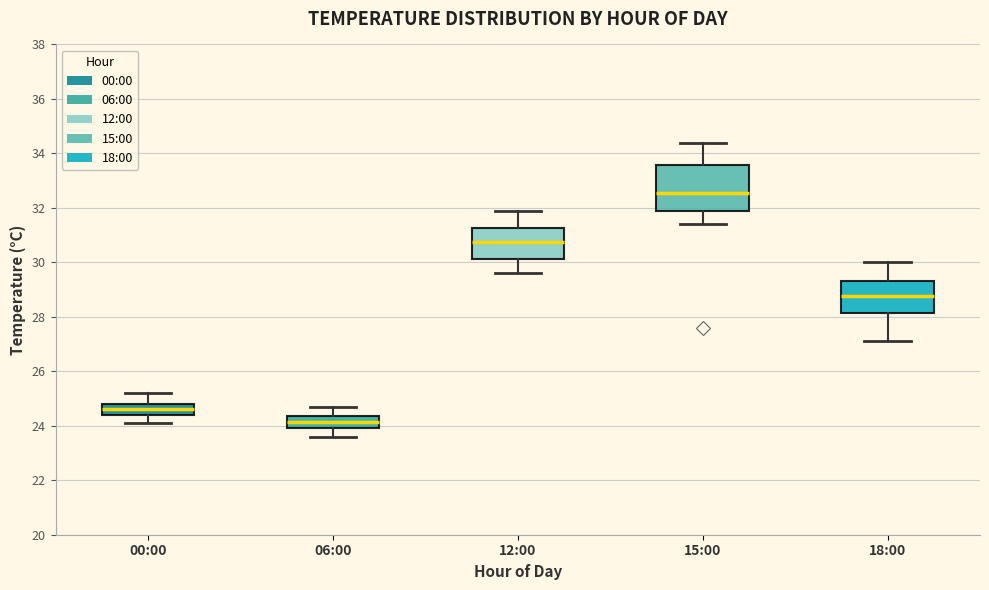

Reading left to right, transcribe this box plot: for each box, give where its median line is, the range the box spans, and where its two whiskers end, as read against the y-axis. The values are not printed on the chart, so give them approximately, as read against the axis.

00:00: median 24.6, box 24.4 to 24.8, whiskers 24.2 to 25.2
06:00: median 24.2, box 24.0 to 24.4, whiskers 23.6 to 24.8
12:00: median 30.8, box 30.2 to 31.2, whiskers 29.6 to 32.0
15:00: median 32.6, box 32.0 to 33.6, whiskers 31.4 to 34.4
18:00: median 28.8, box 28.2 to 29.4, whiskers 27.2 to 30.0